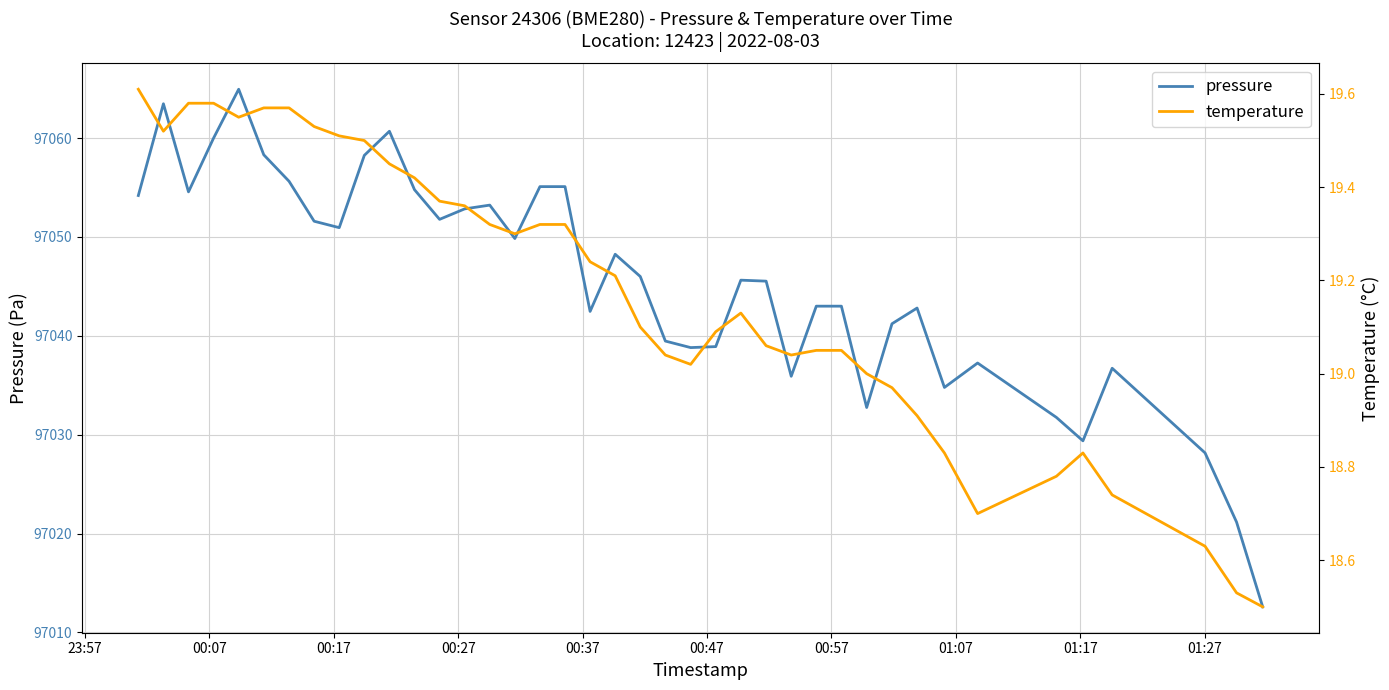

List the series in order of their peak value, lowest first.

temperature, pressure